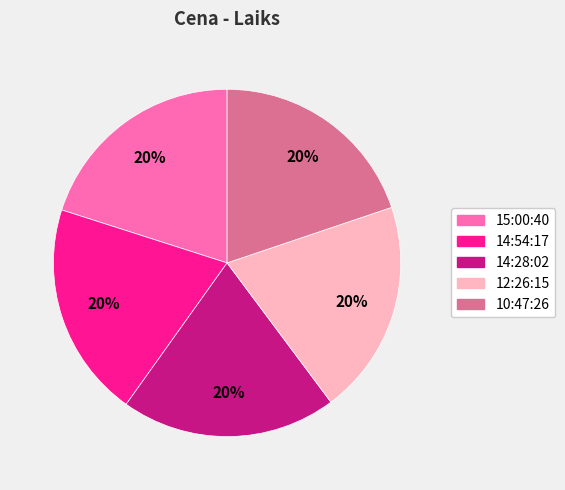

Does 14:54:17 represent more than half of the total?

No